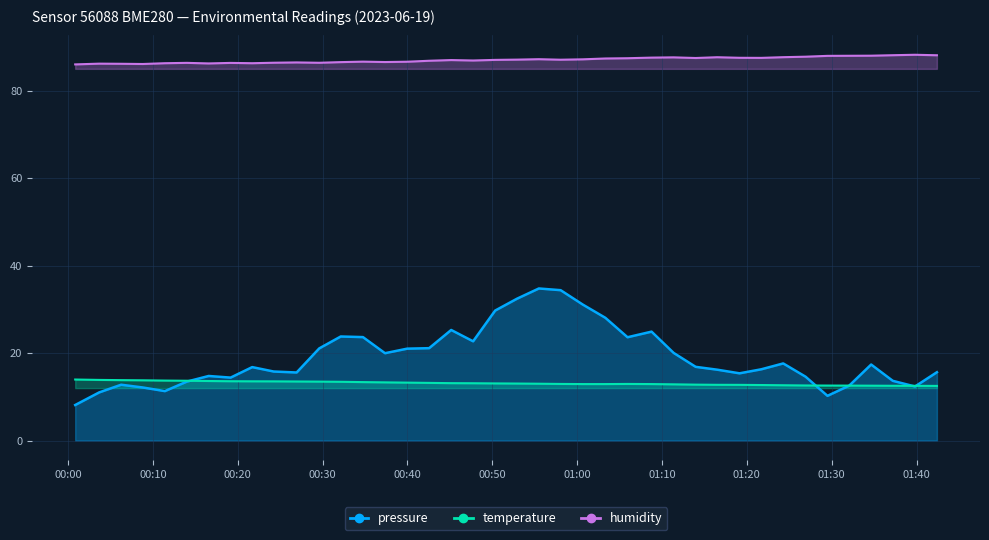

Does the chart have visible grid lines?

Yes